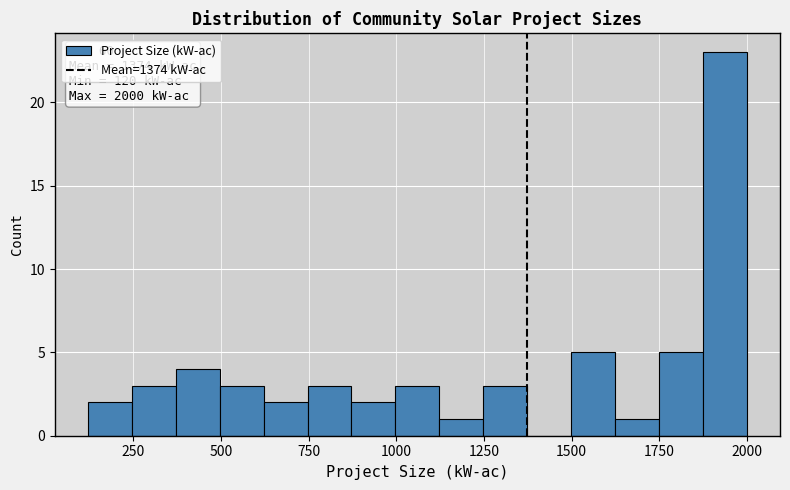

Read against the x-axis, roughly where is the centre of the tallest bar?

1950